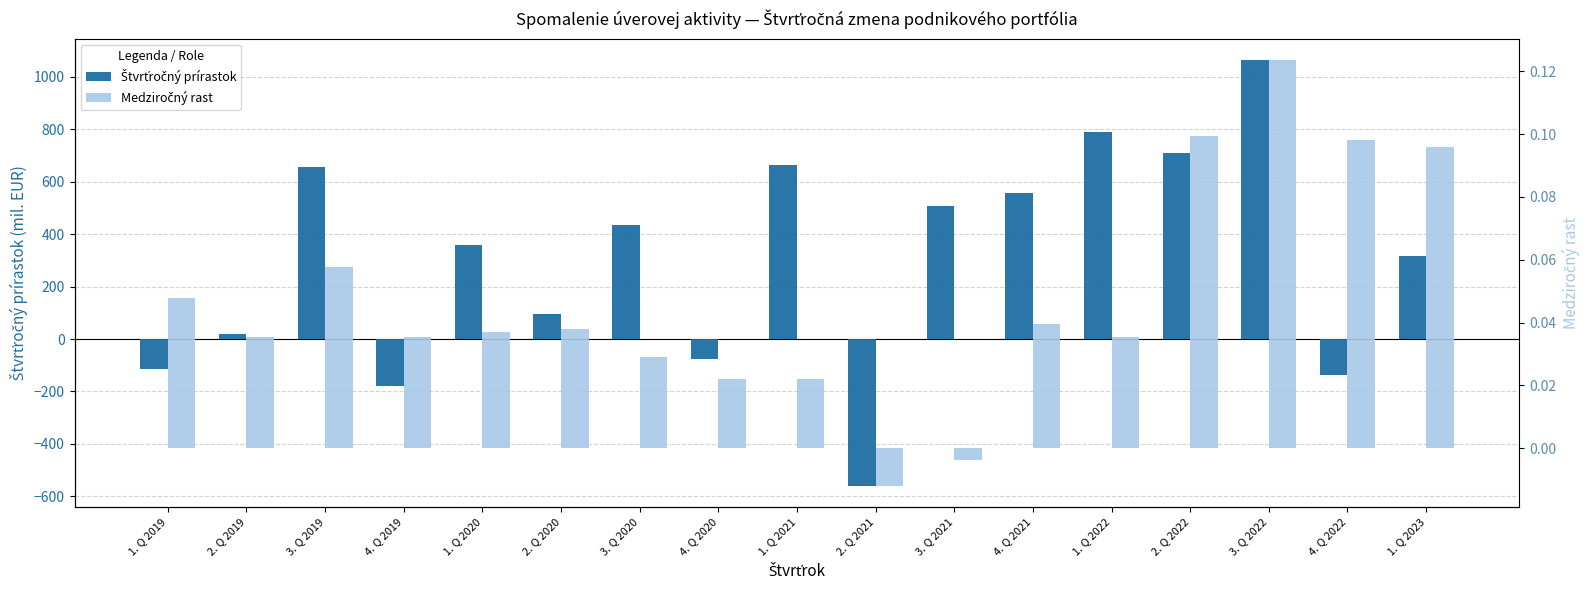

Which category has the highest value in the Štvrťročný prírastok series?

3. Q 2022